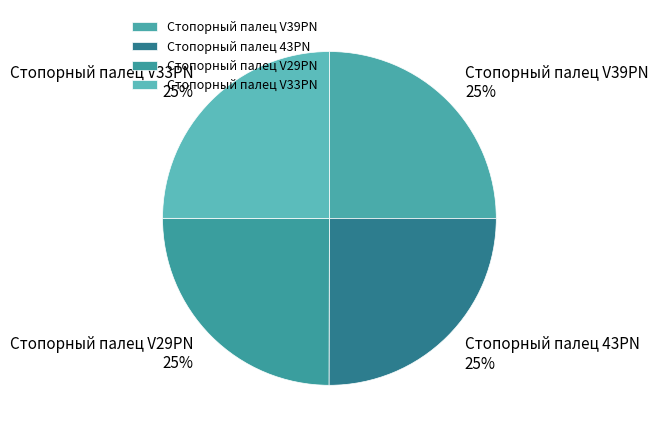

How many segments does this pie chart have?

4